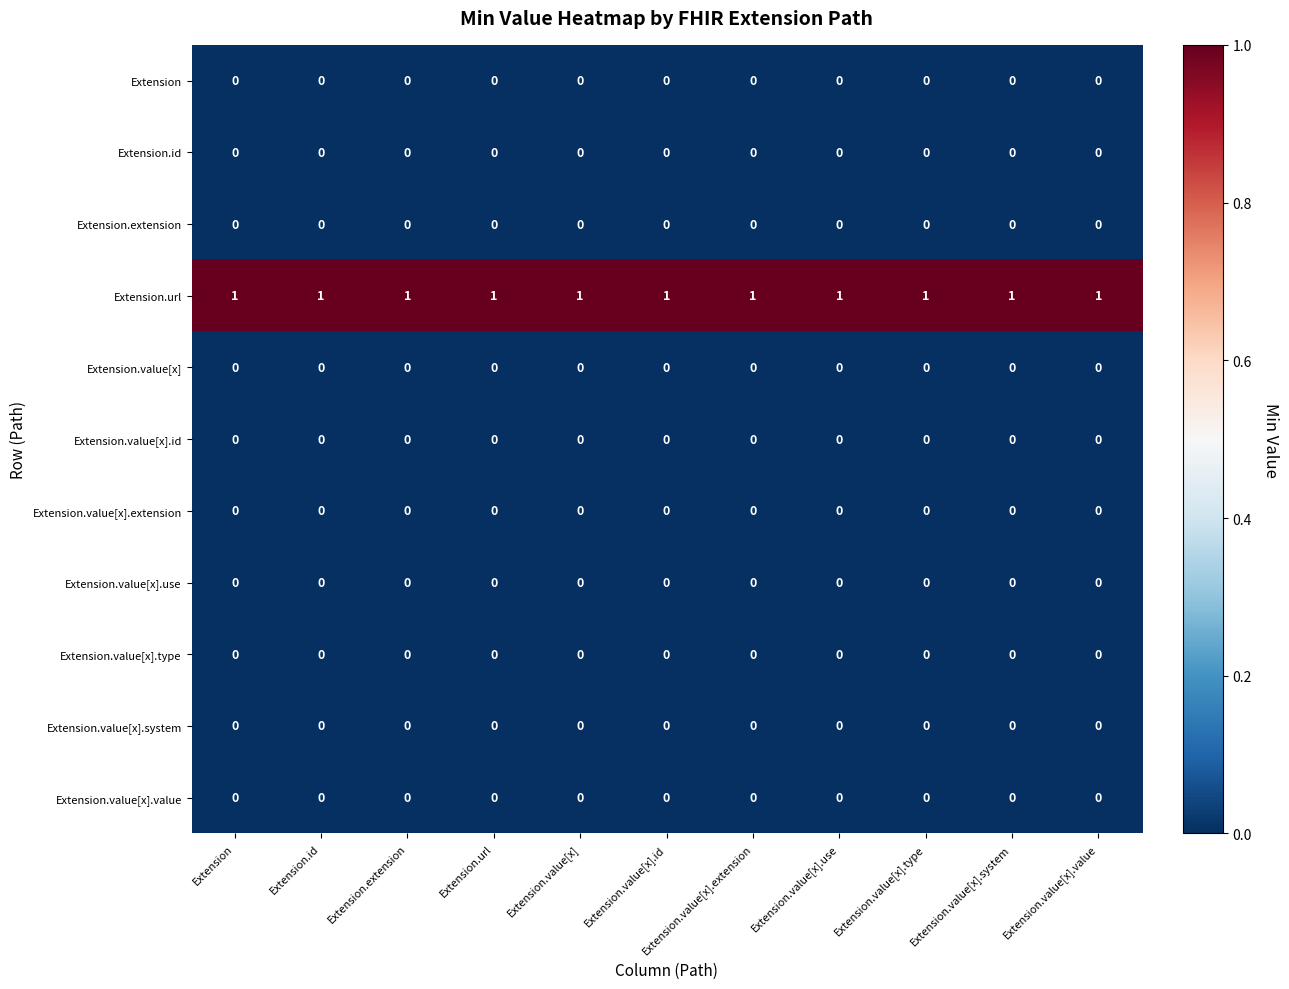

The Extension.value[x].use series shows 0 at Extension.url. True or false?

True